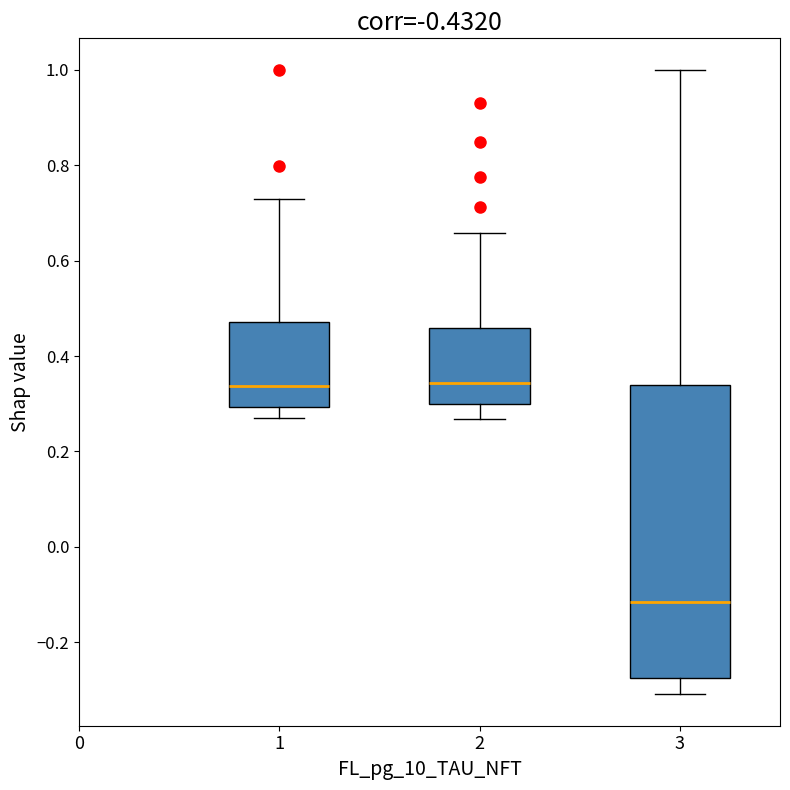

Which box is the tallest, from its lower edge to its upper edge?

3